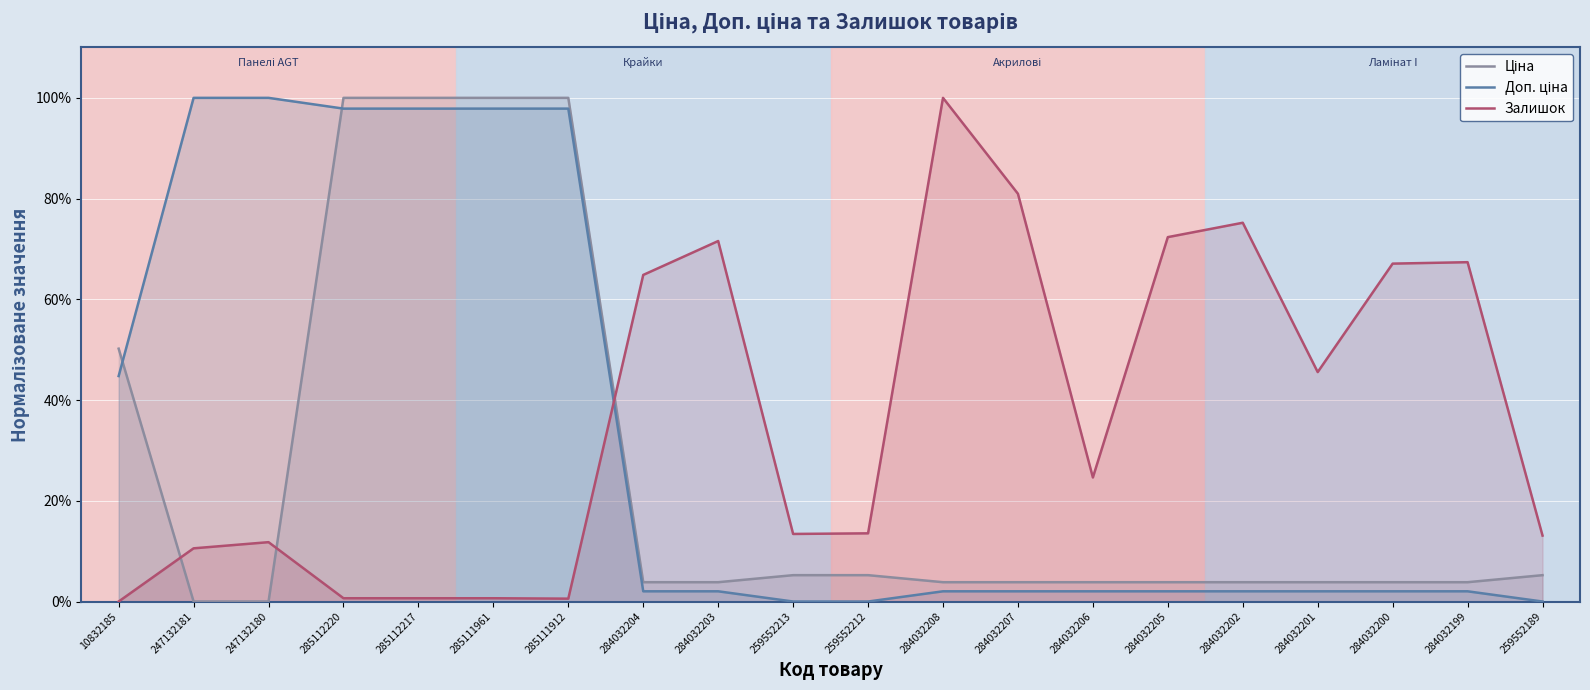

List the series in order of their peak value, highest first.

Ціна, Доп. ціна, Залишок